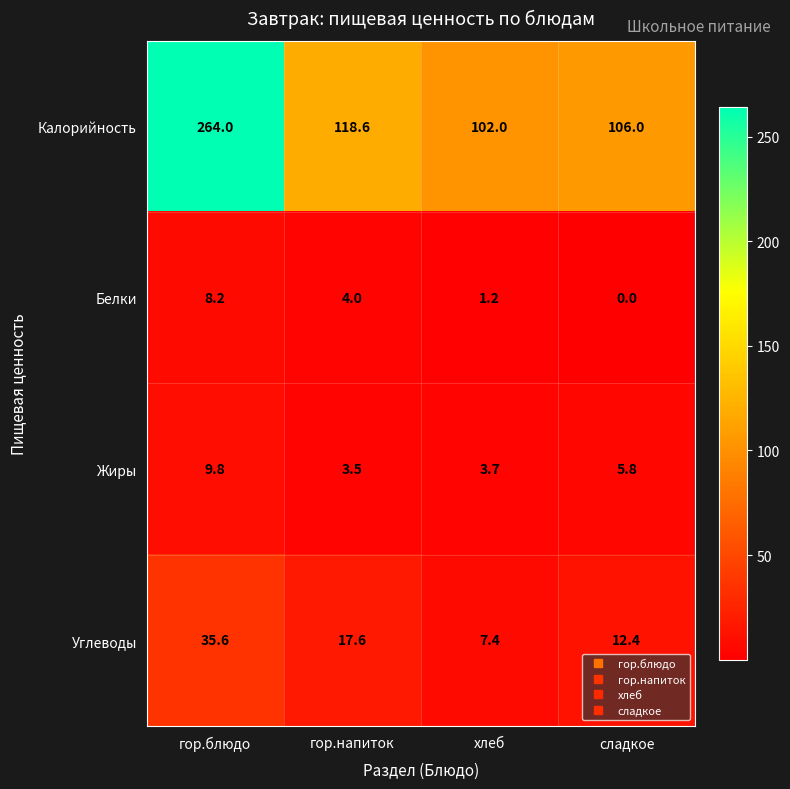

What is the total value across all series at гор.блюдо?

317.6